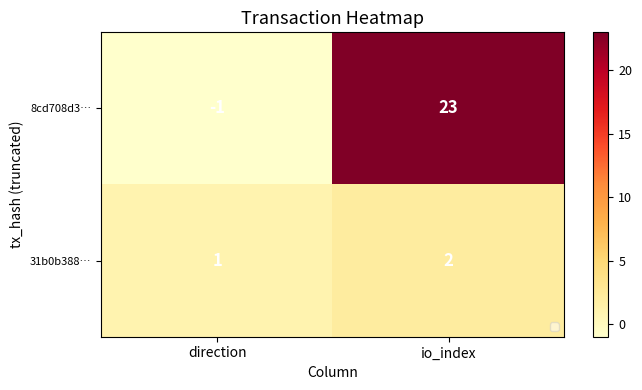

Reading left to right, what are all the values shown in this chart?

8cd708d3…: -1	23
31b0b388…: 1	2